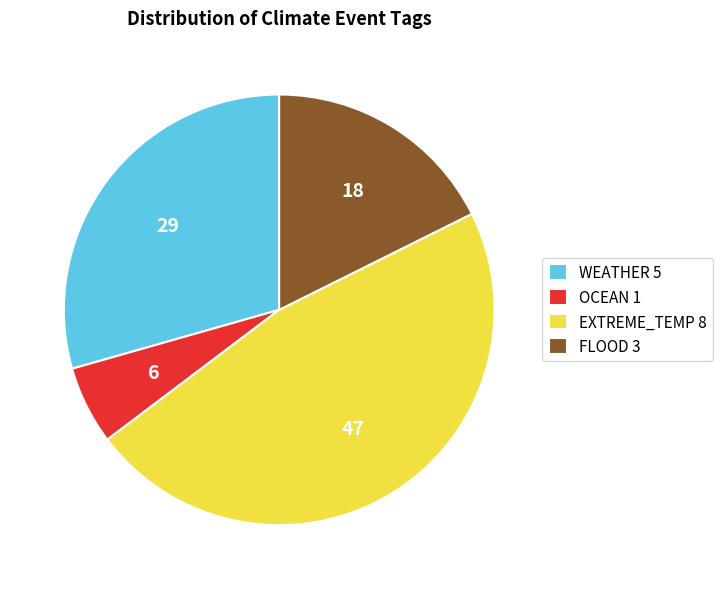

How many slices are in this pie chart?

4